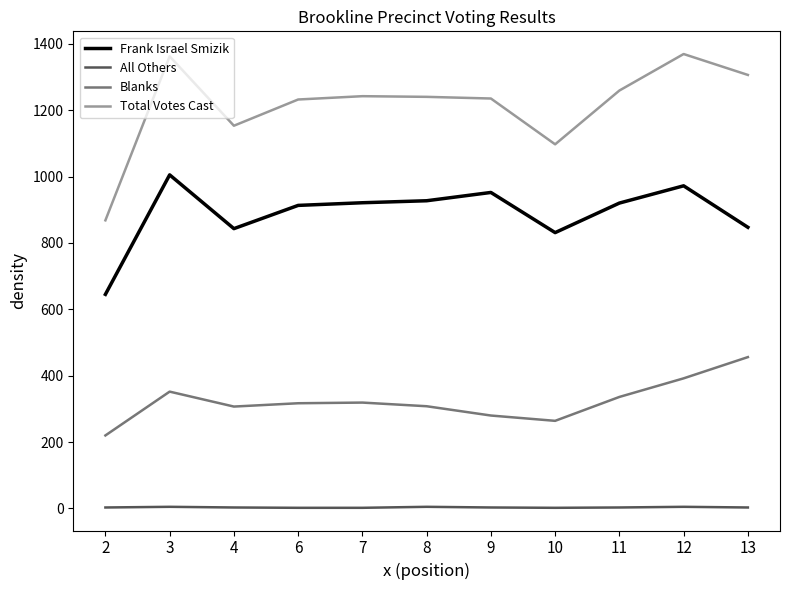

What is the approximate value of Frank Israel Smizik at 13, to the nearest 10?

850